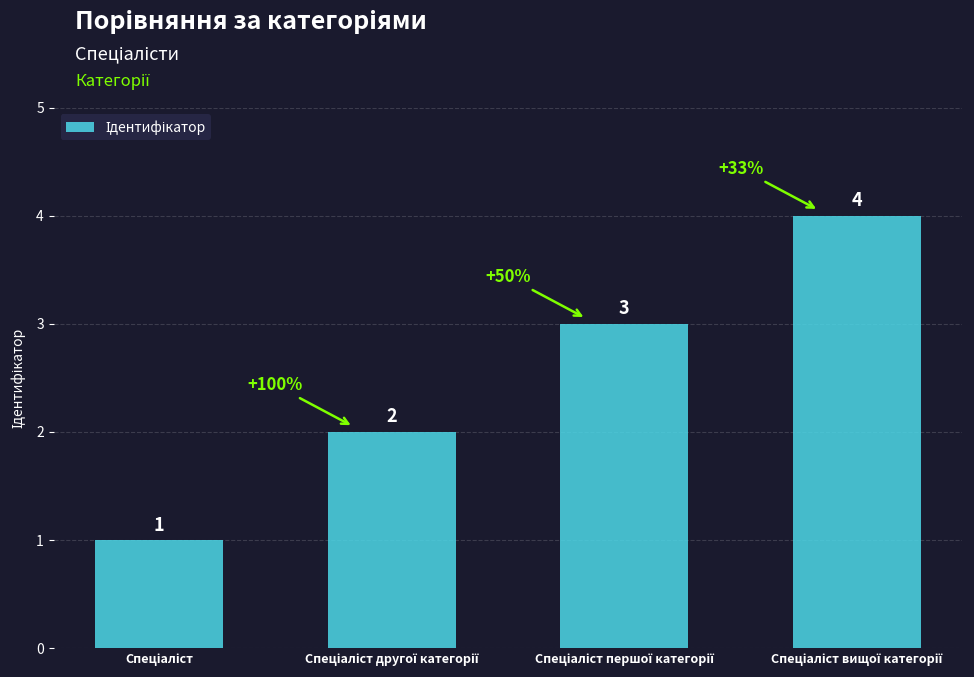

Count the values in the range 2 to 4.

3